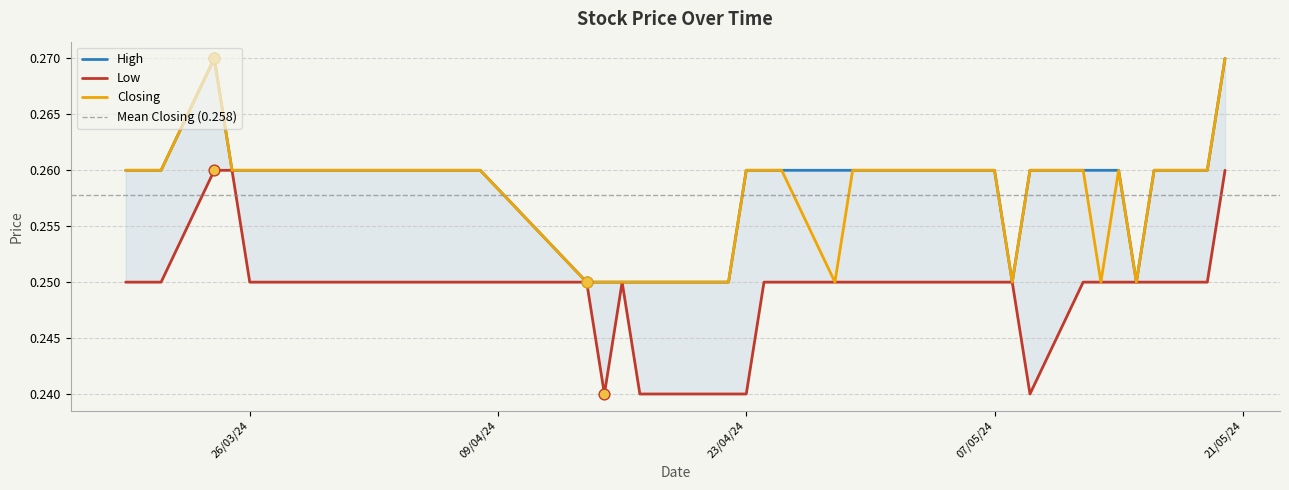

What are all the series names shown in the legend?

High, Low, Closing